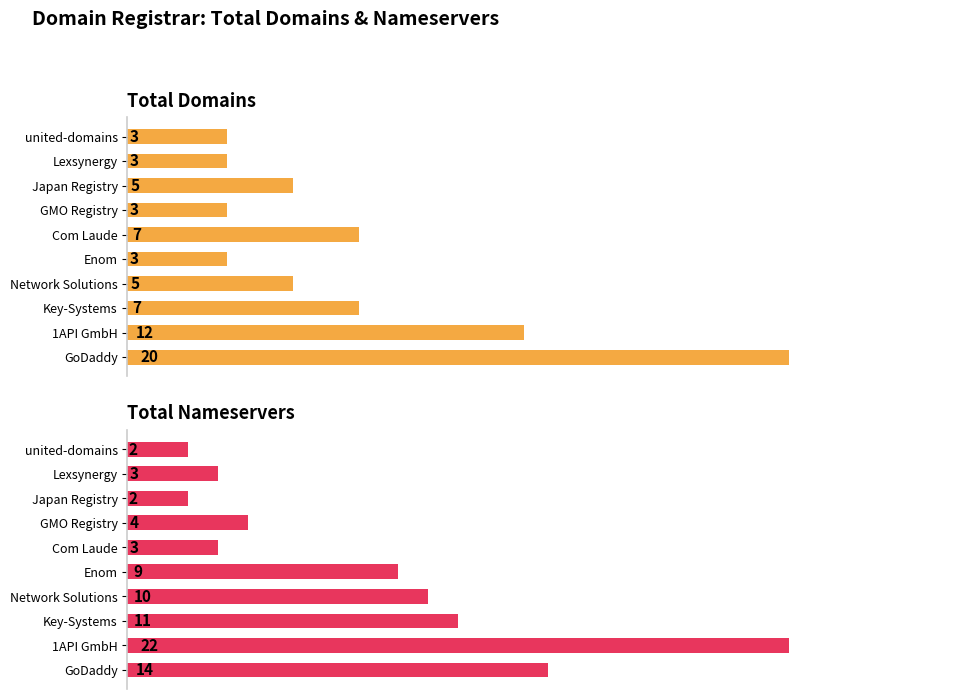

How many total-domains values are between 3 and 7?

8